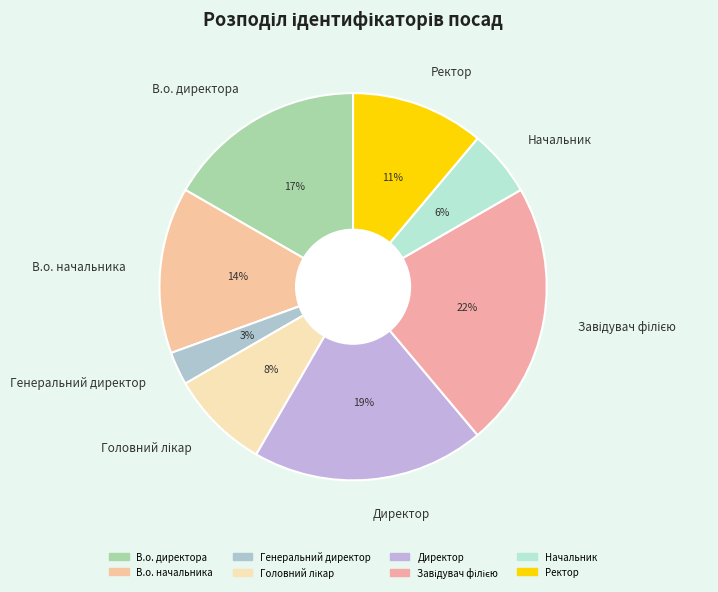

Is there any slice that represents more than half of the pie?

No